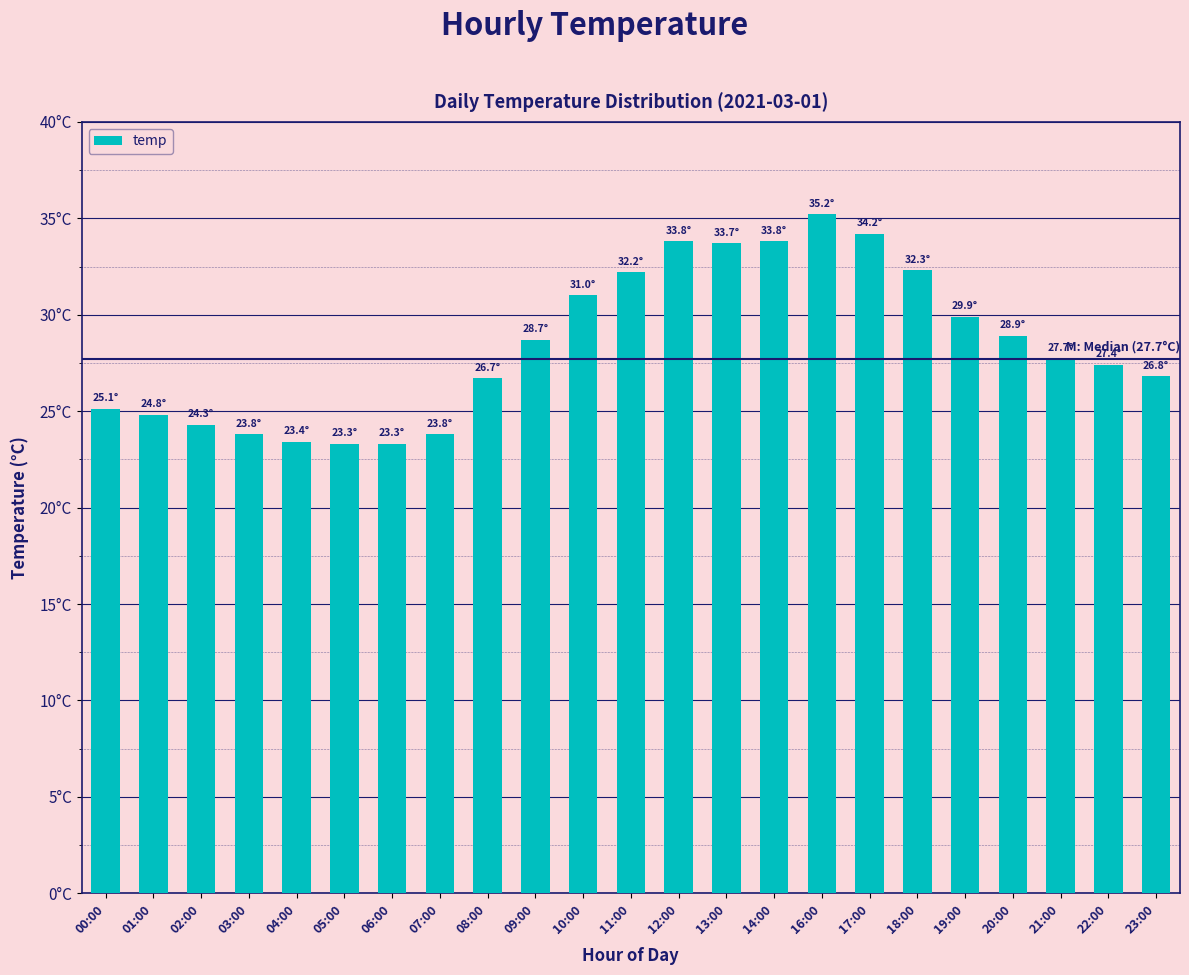

Is it true that the value at 21:00 is 27.7?

True